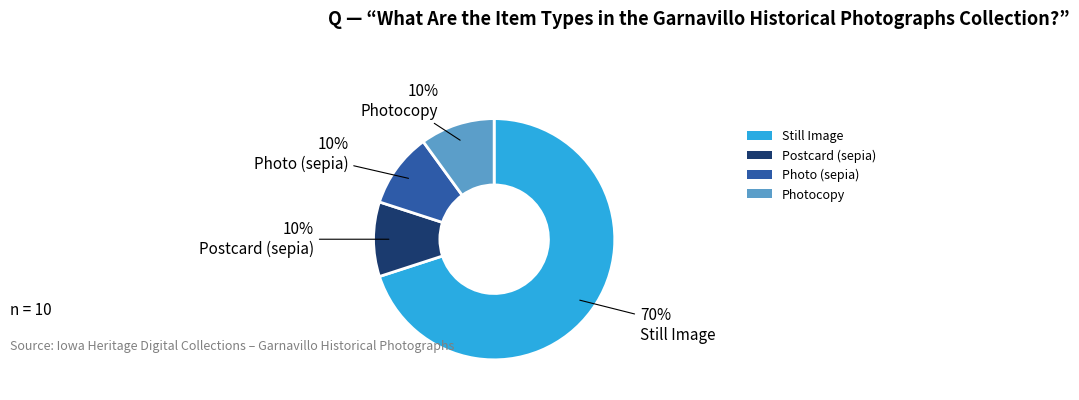

What is the ratio of the value at Photocopy to the value at Postcard (sepia)?

1.0